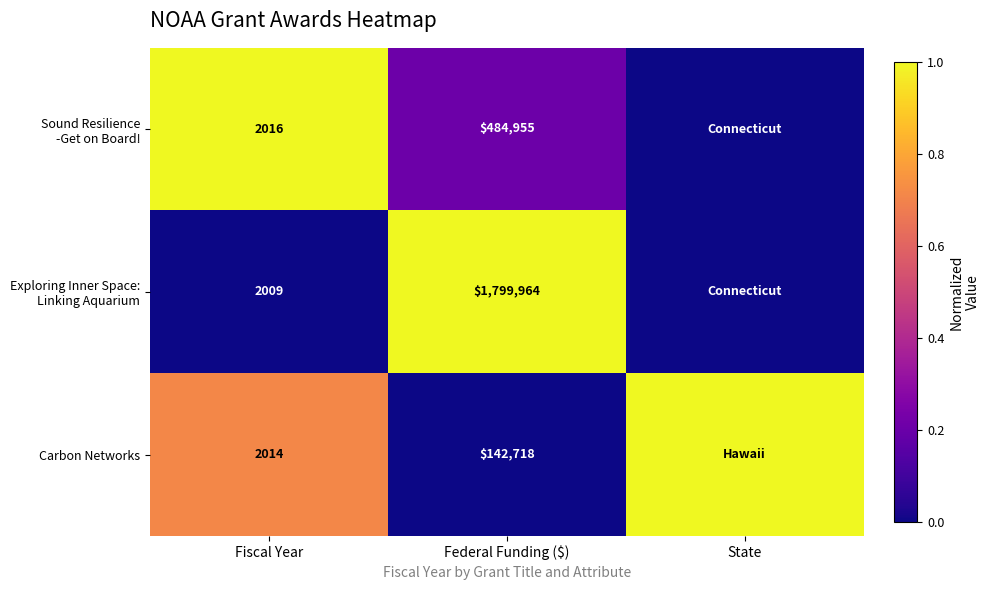

Is it true that Carbon Networks equals 2732 at Fiscal Year?

False